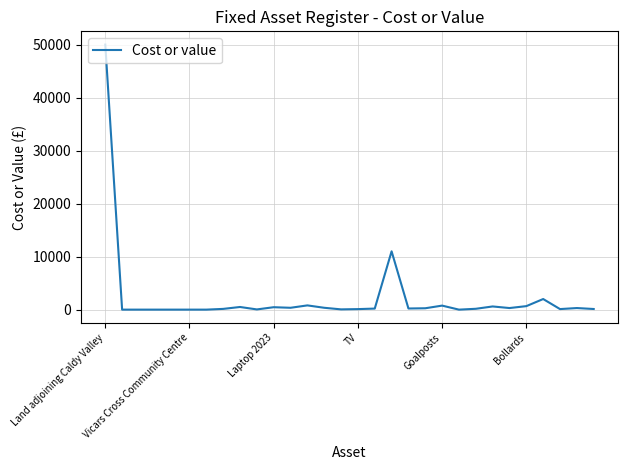

What is the maximum value shown in the chart?

50000.0